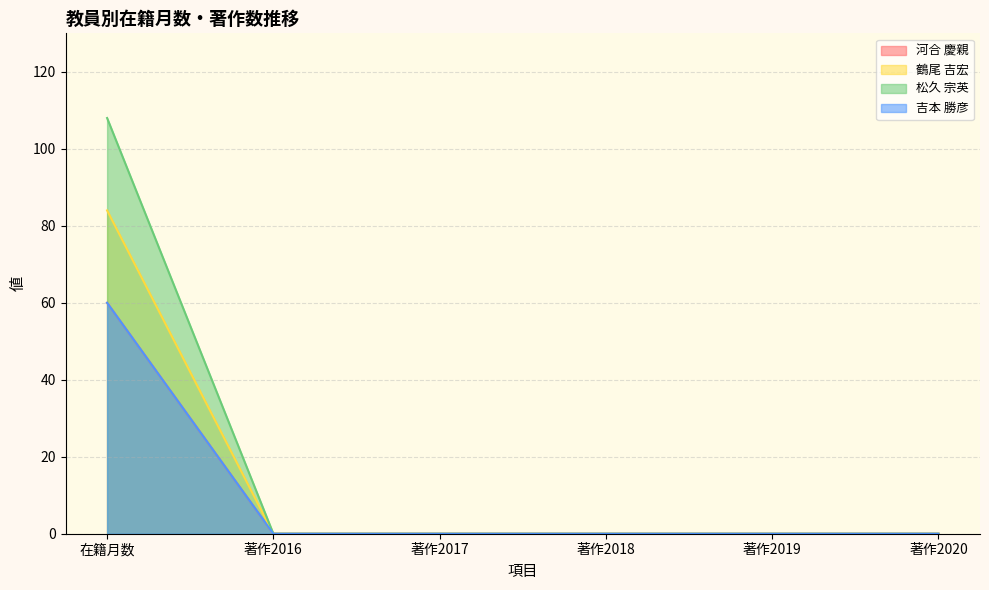

True or false: 吉本 勝彦 has a value of 38 at 著作2018.

False